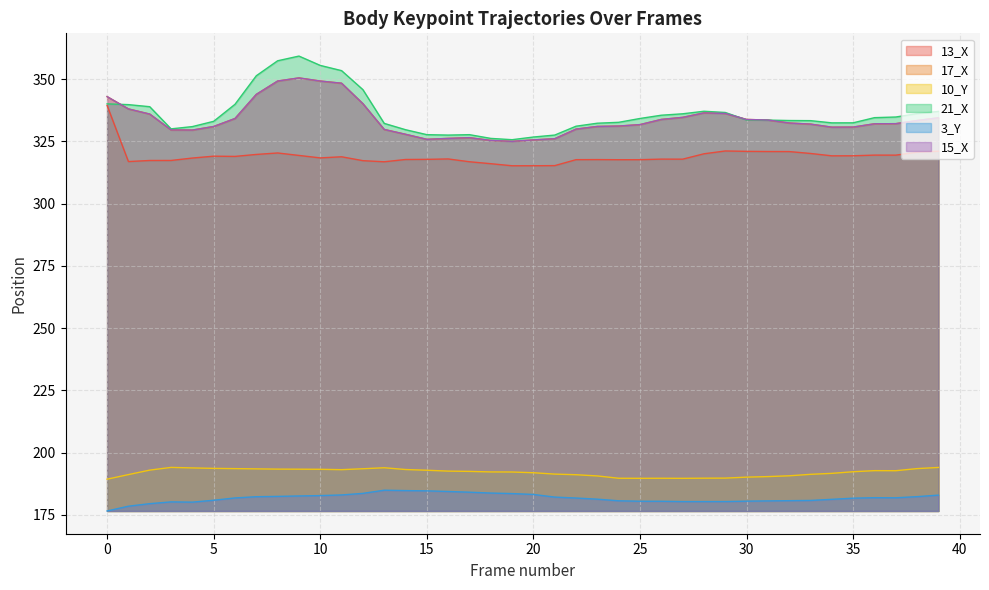

How many interior local valleys does the 3_Y series have?

2